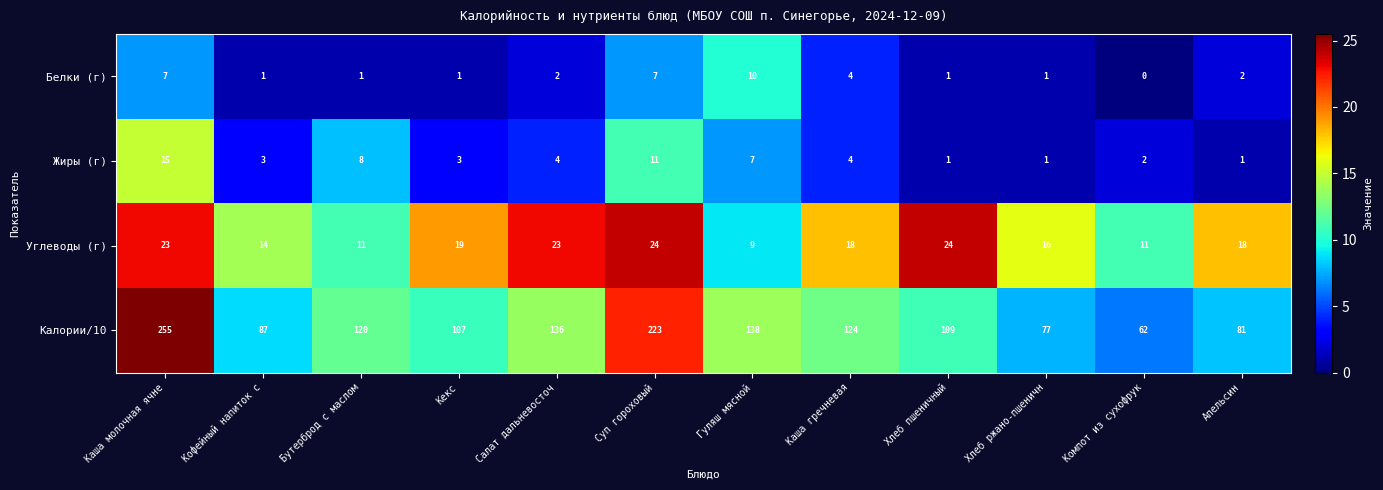

What is the approximate value of Углеводы (г) at Каша гречневая, to the nearest 10?

20